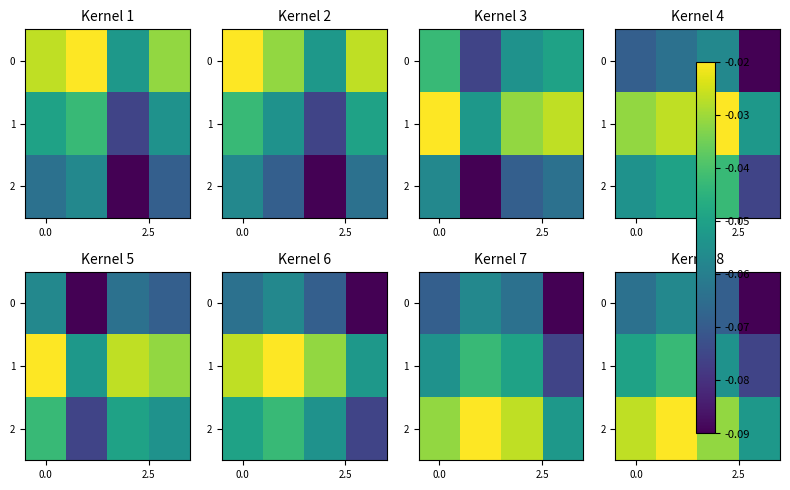

List the series in order of their peak value, lowest first.

0, 1, 2